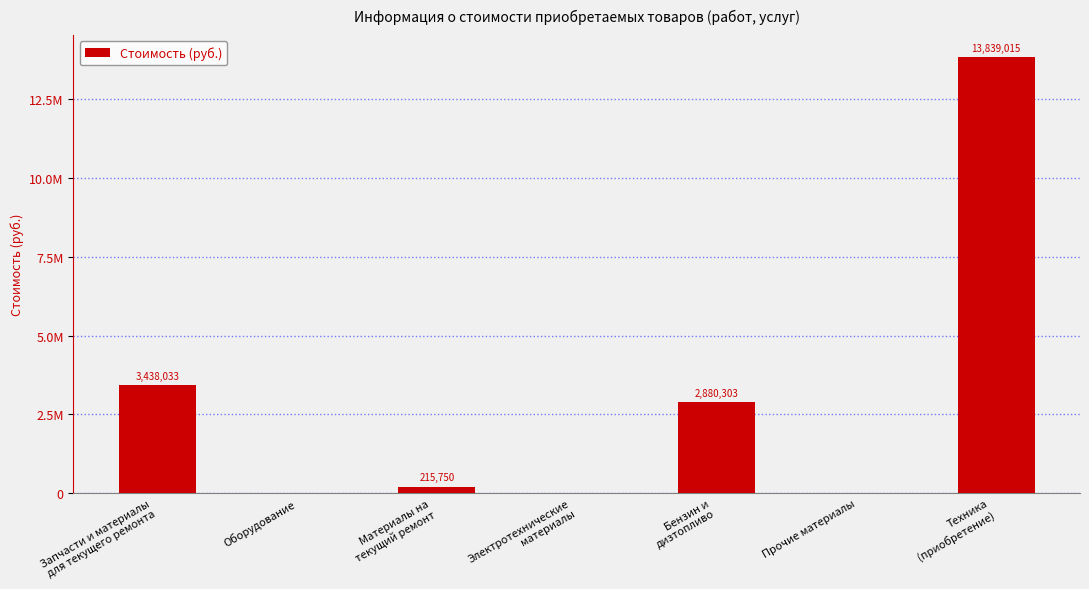

The value at Бензин и
дизтопливо is 2880302.6. True or false?

True